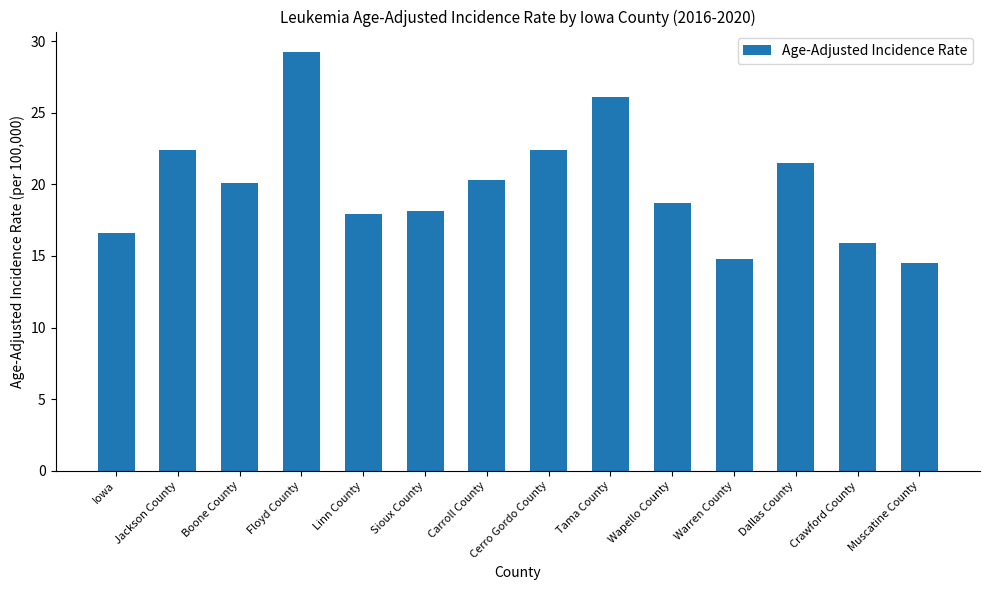

What is the value of the 7th bar from the left?

20.3